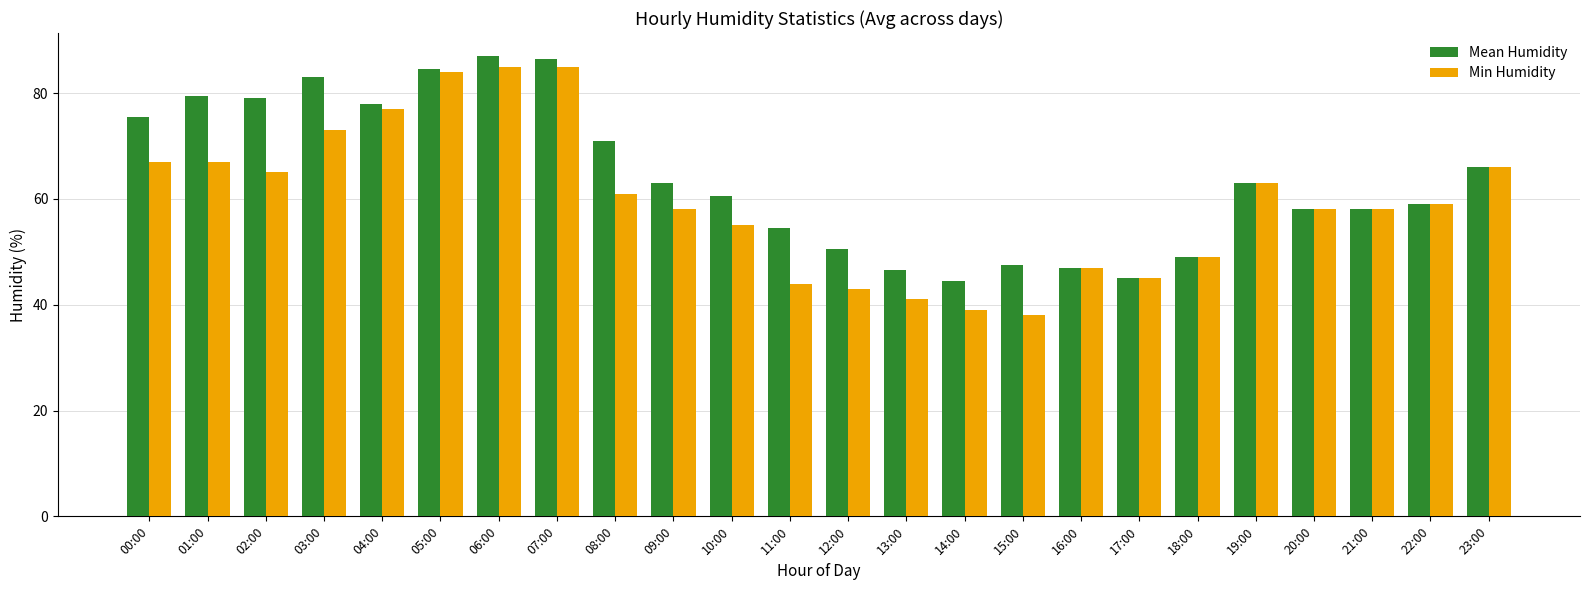

At 00:00, list the series in order from smallest to largest.

Min Humidity, Mean Humidity